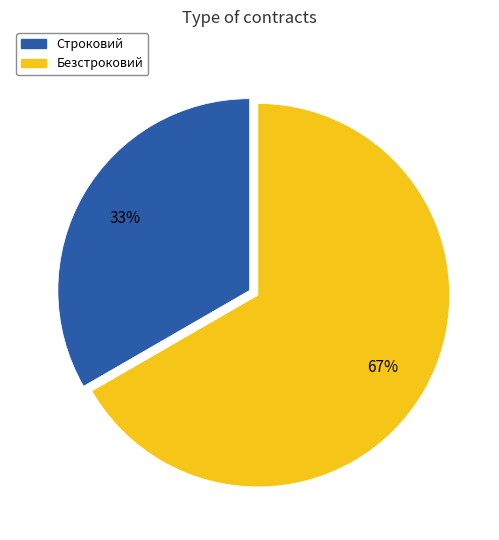

Which category has the biggest portion of the pie?

Безстроковий